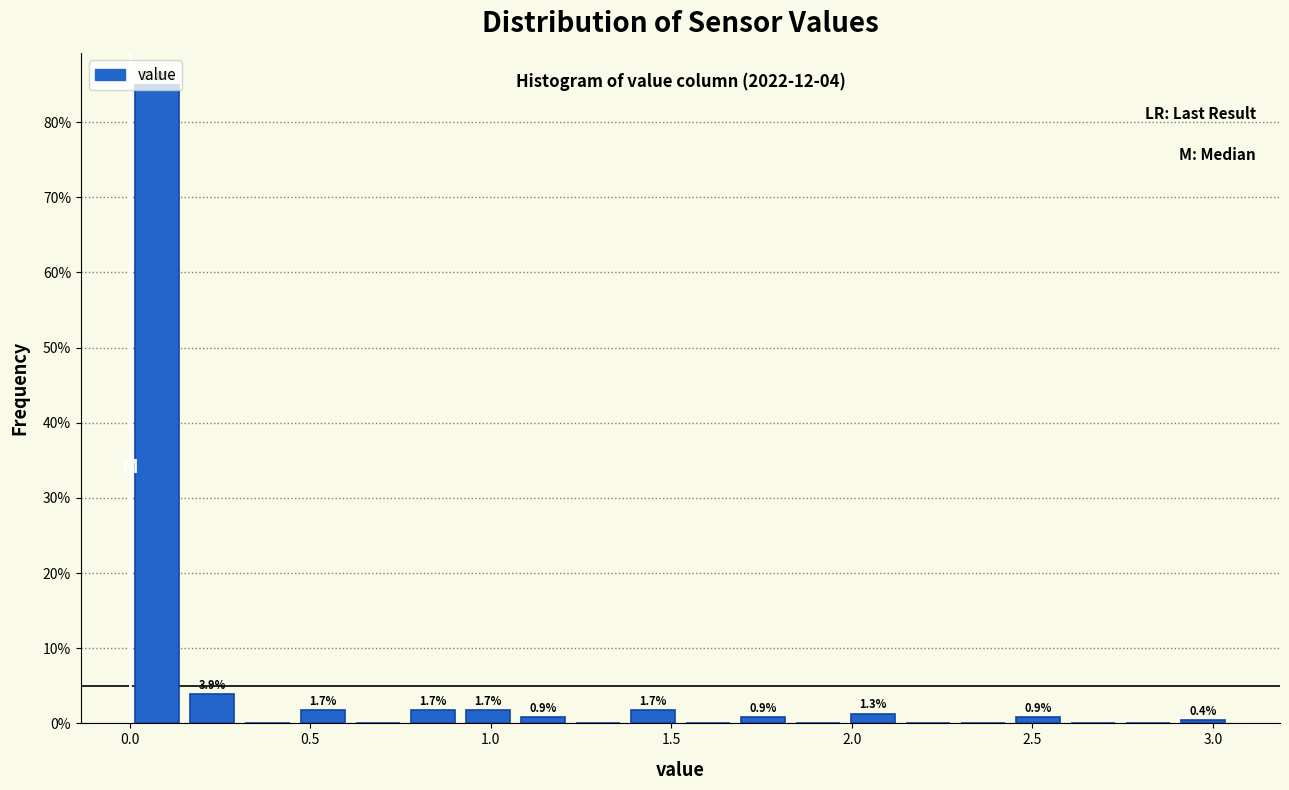

Read against the x-axis, roughly where is the centre of the tallest bar?

0.10